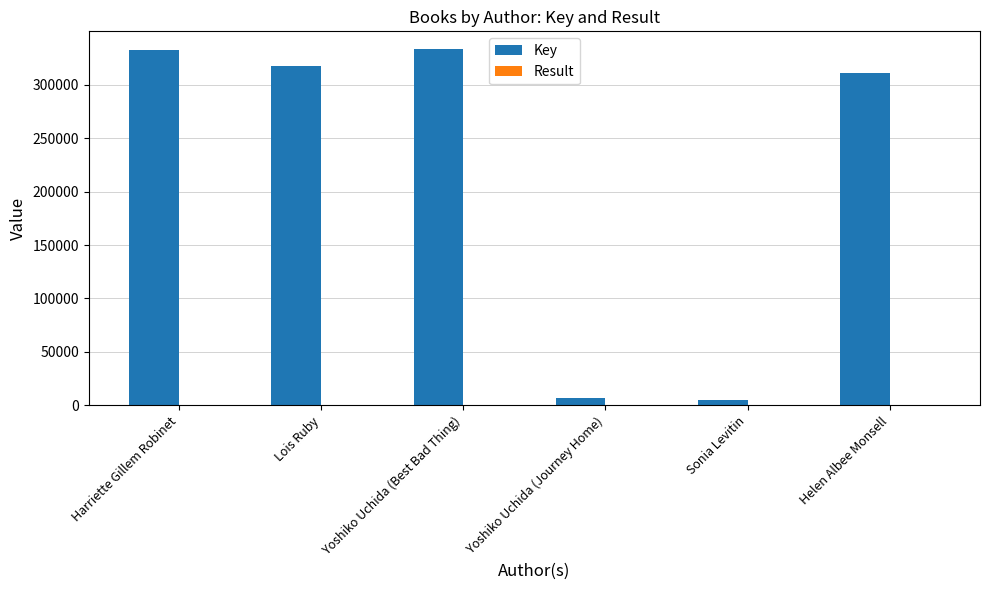

What is the greatest value displayed?

333232